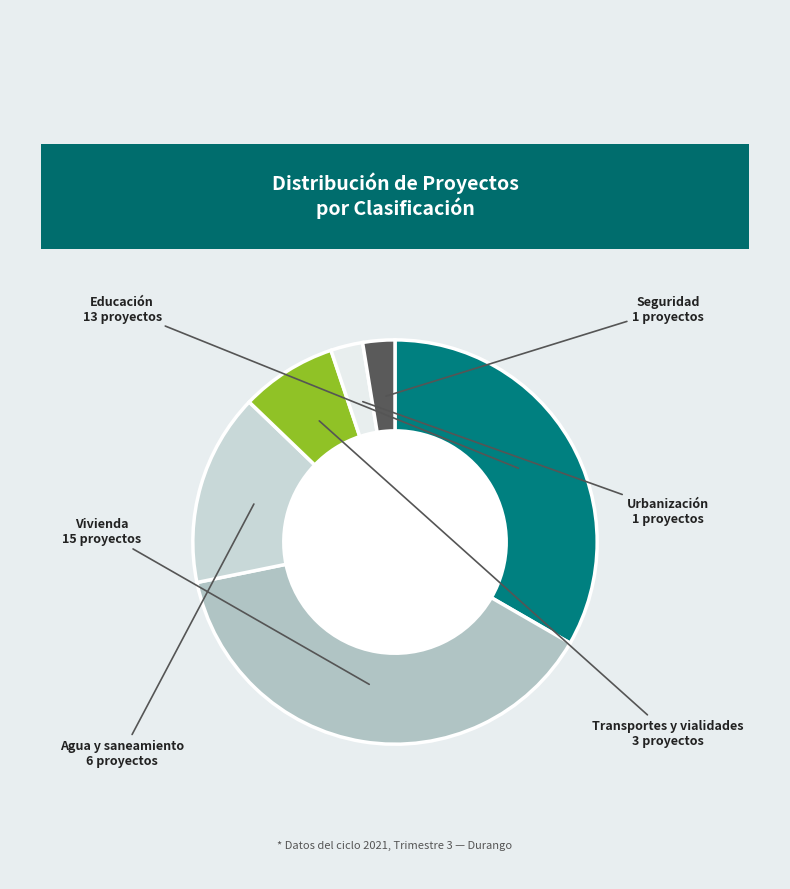

How many segments does this pie chart have?

6